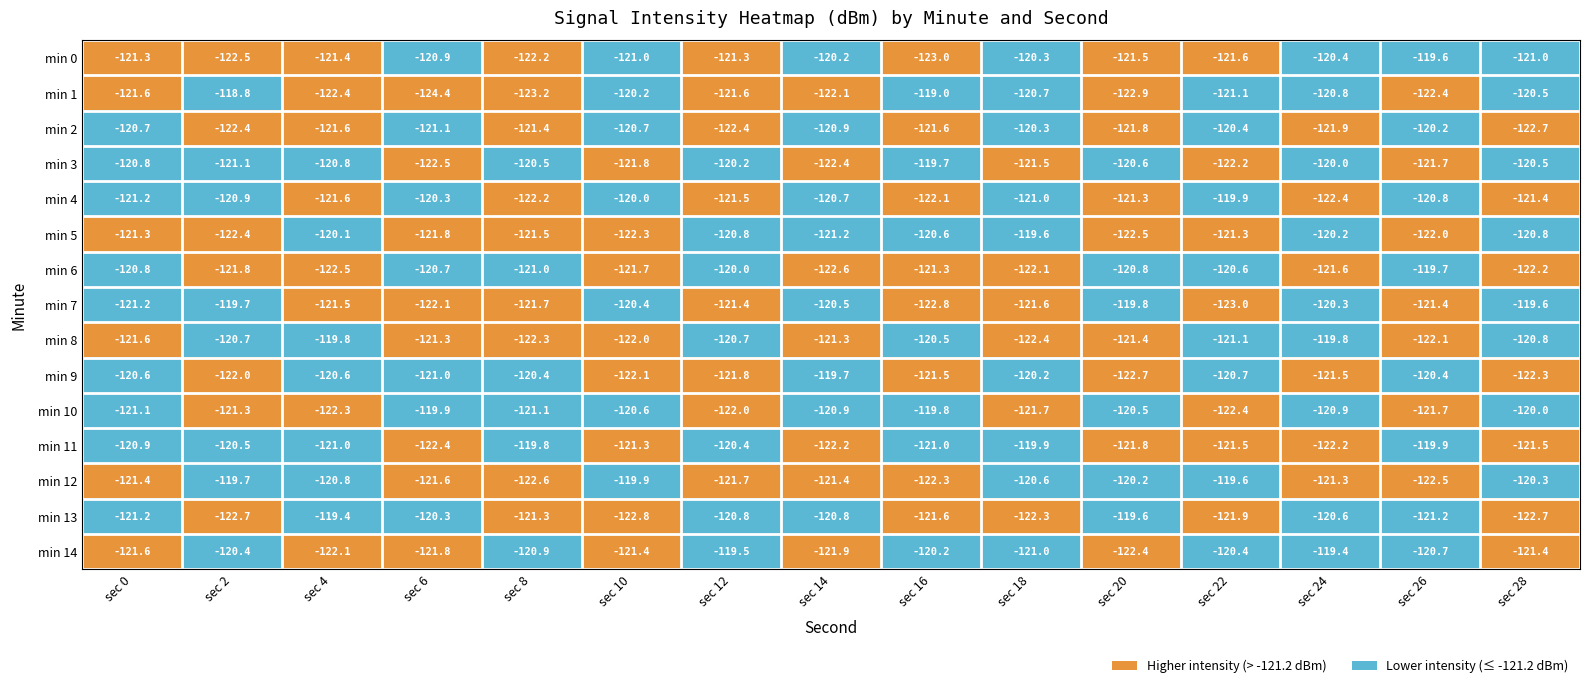

The min 4 series shows -35.1 at sec 20. True or false?

False